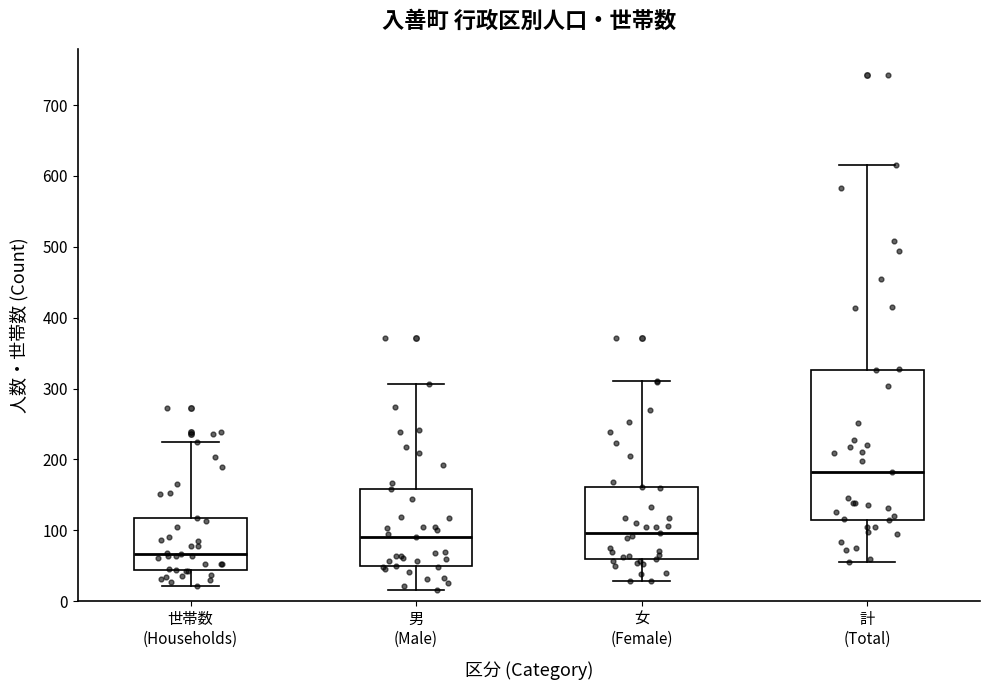

Comparing the boxes themselves (not the whiskers), which one is the tallest?

計 (Total)